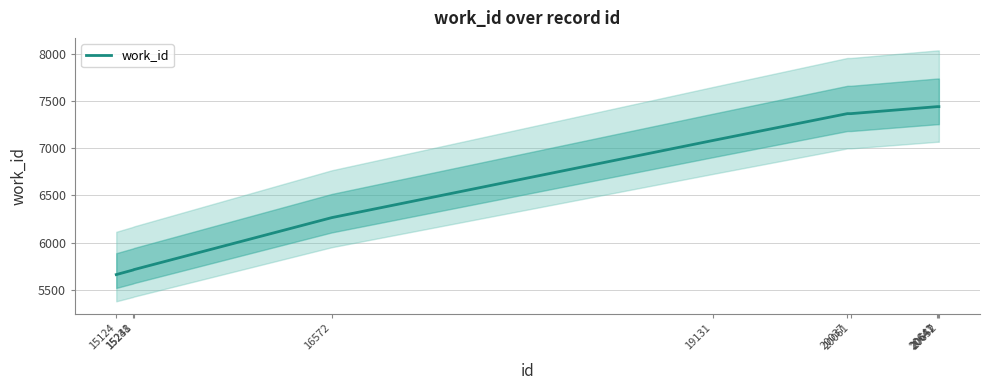

Reading left to right, transcribe all the data shown in this chart.

15124=5661	15238=5710	15241=5713	16572=6264	19131=7080	20037=7365	20061=7365	20641=7439	20647=7439	20652=7439